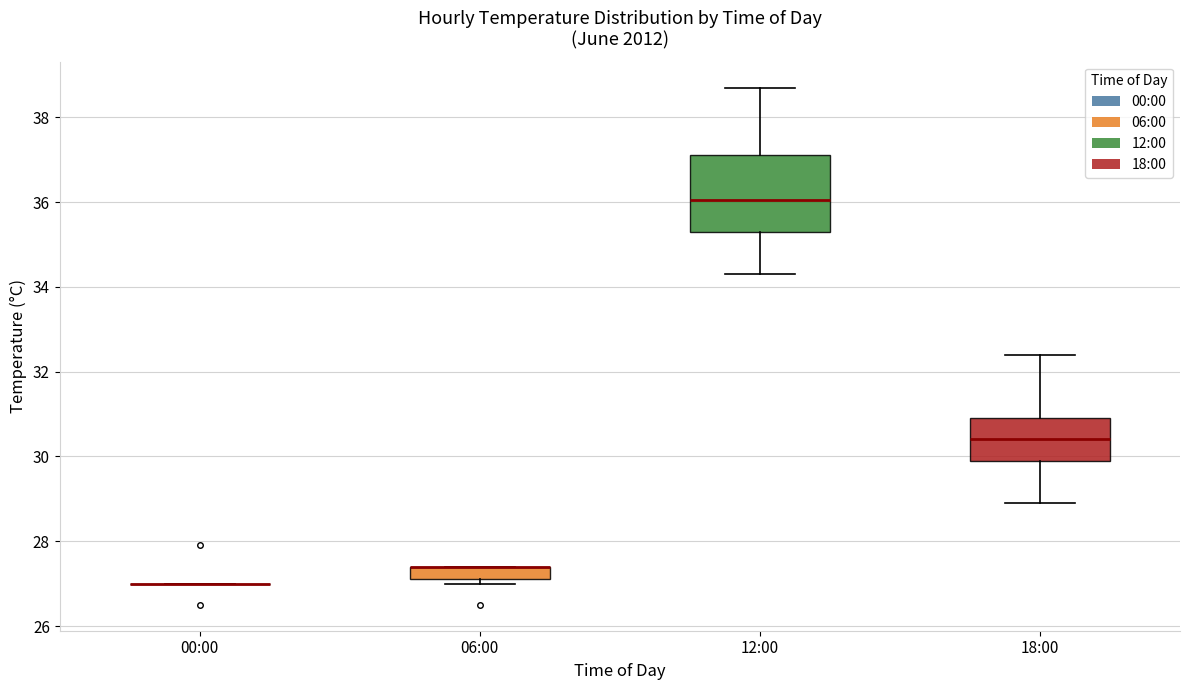

Which box is the tallest, from its lower edge to its upper edge?

12:00